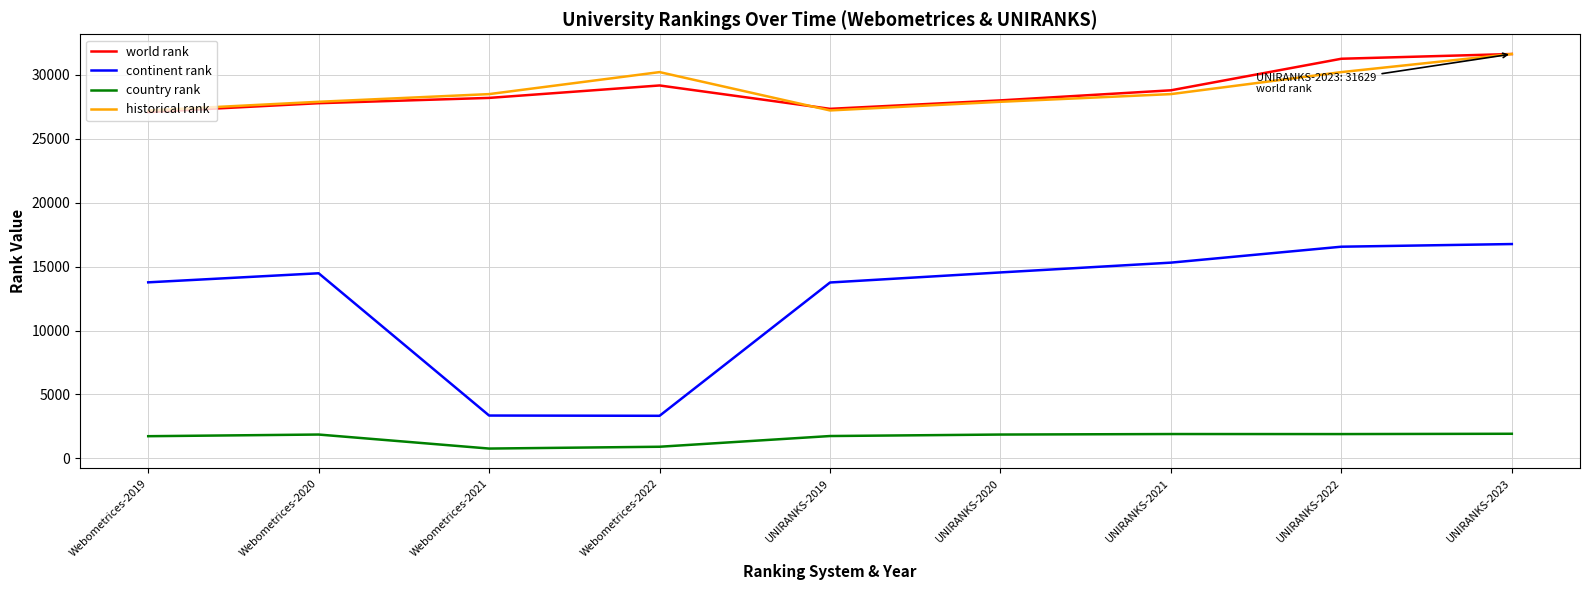

Is the value of world rank at Webometrices-2020 greater than the value of continent rank at UNIRANKS-2019?

Yes